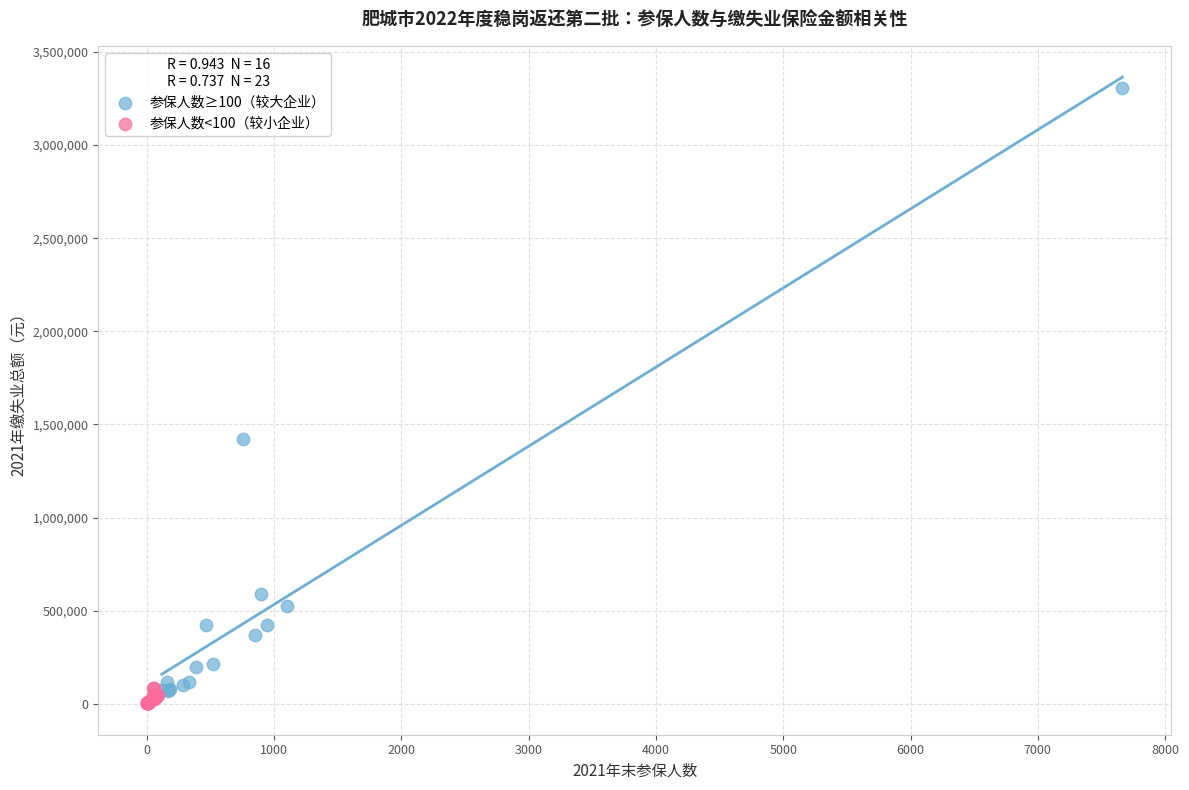

Which series contains the highest Y value?

参保人数≥100（较大企业）